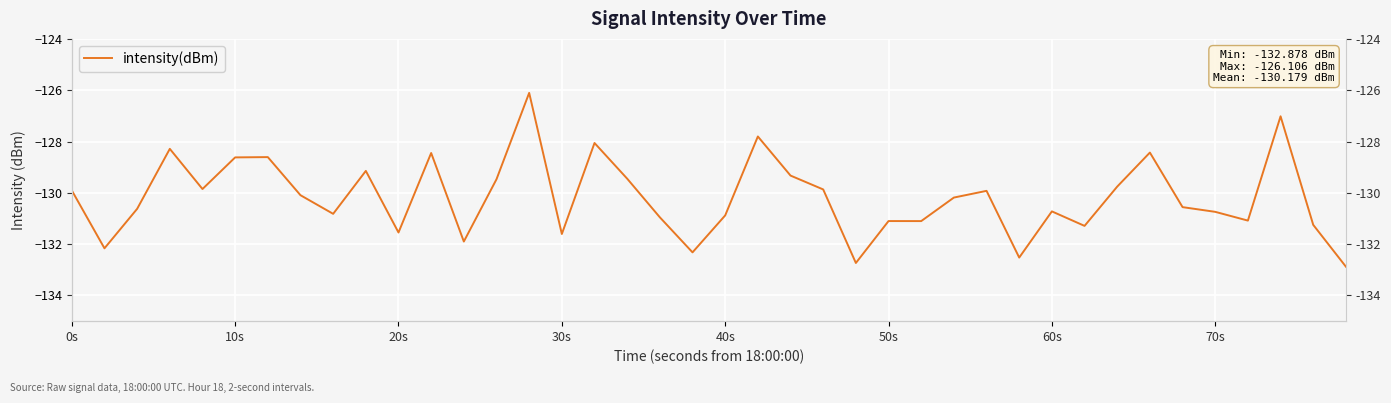

Count the number of values greater than -130.

18